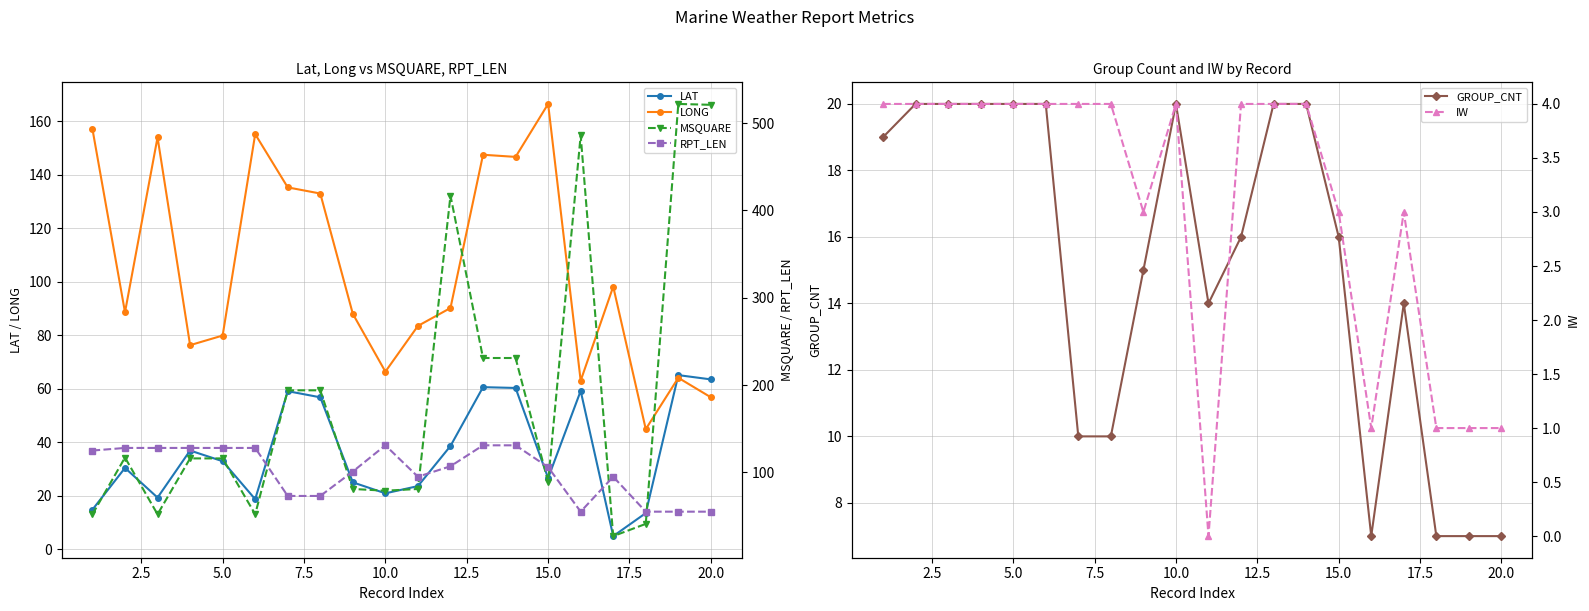

How many data points in GROUP_CNT are above 16?

9